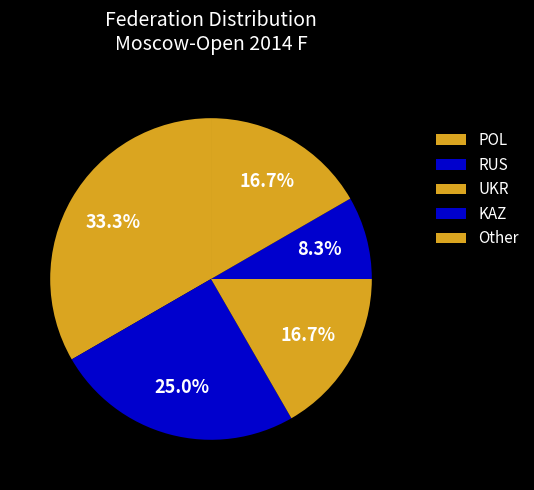

What percentage is the POL slice, to the nearest percent?

33%